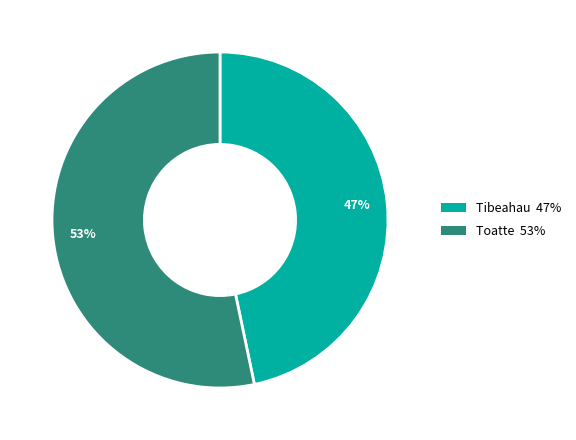

Which category has the smallest portion of the pie?

Tibeahau